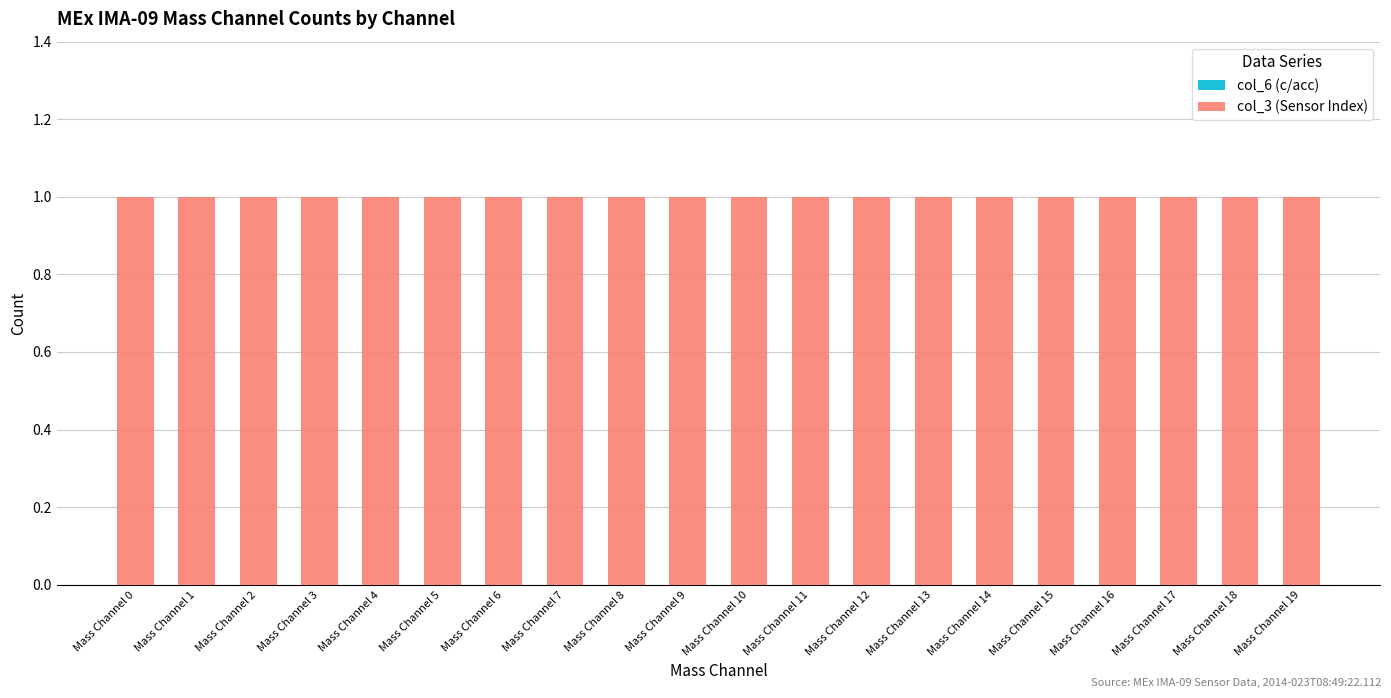

How many bars are there in each group?

2